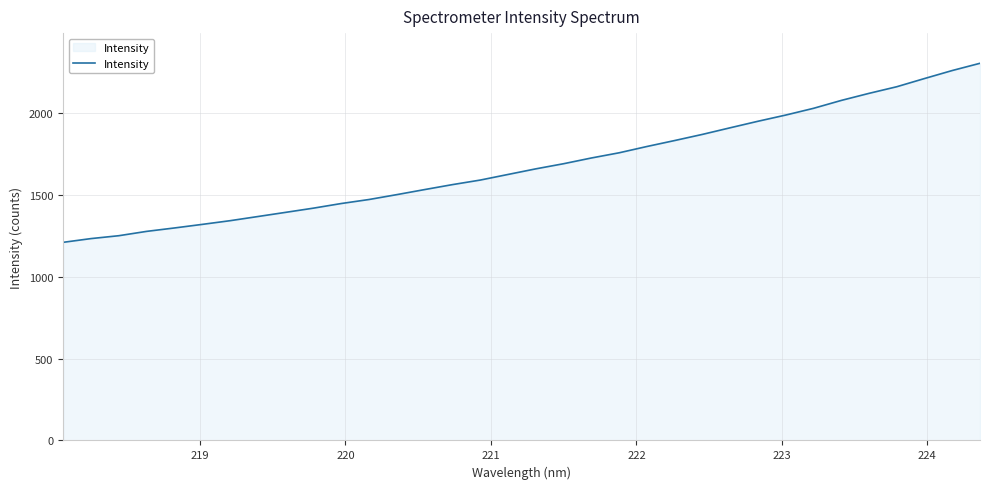

What is the difference between the maximum and minimum values?

1094.1